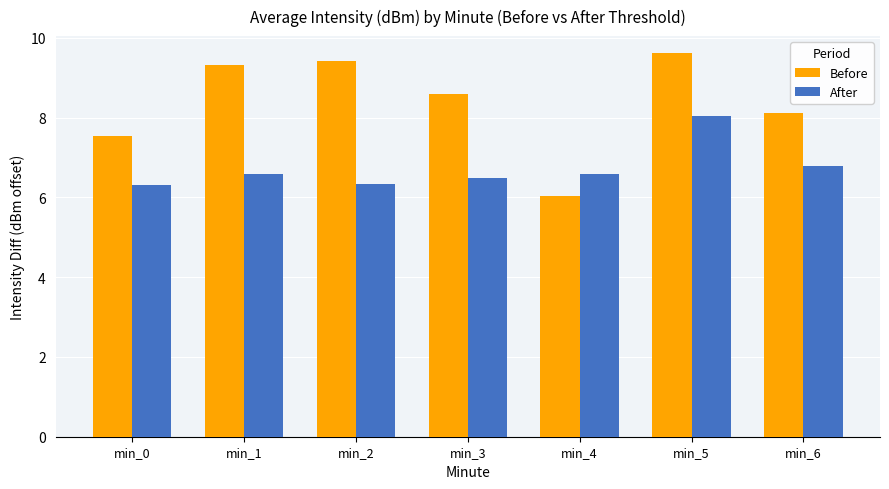

At how many categories does at least one series exceed 6?

7